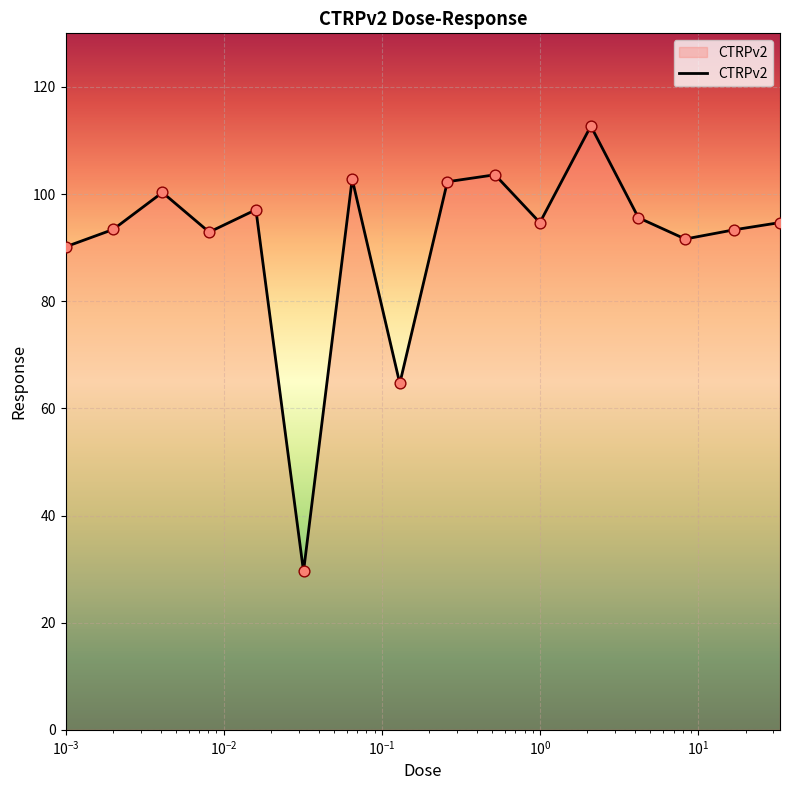

What is the smallest value displayed?

29.6